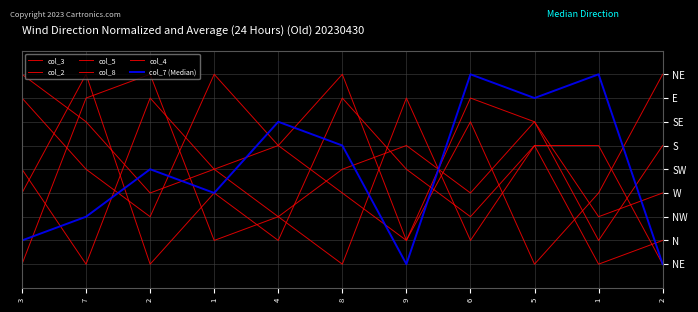

Reading right to left, what are all the values shown in this chart?

col_3: 2=4	1=3	5=7	6=8	9=2	8=9	4=6	1=5	2=8	7=1	3=5
col_2: 2=2	1=1	5=6	6=2	9=8	8=1	4=3	1=5	2=4	7=7	3=9
col_5: 2=9	1=4	5=1	6=7	9=2	8=4	4=6	1=9	2=3	7=5	3=8
col_8: 2=6	1=2	5=7	6=4	9=6	8=5	4=3	1=2	2=9	7=8	3=1
col_4: 2=1	1=6	5=6	6=3	9=5	8=8	4=2	1=4	2=1	7=9	3=4
col_7 (Median): 2=1	1=9	5=8	6=9	9=1	8=6	4=7	1=4	2=5	7=3	3=2